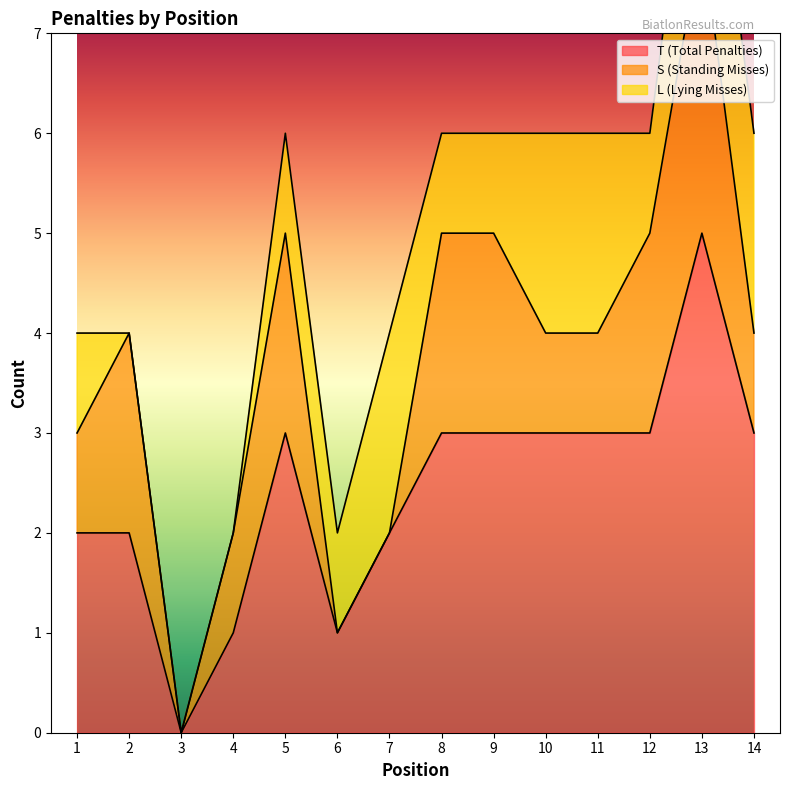

True or false: L (Lying Misses) has more than 1 points higher than both neighbors.

False